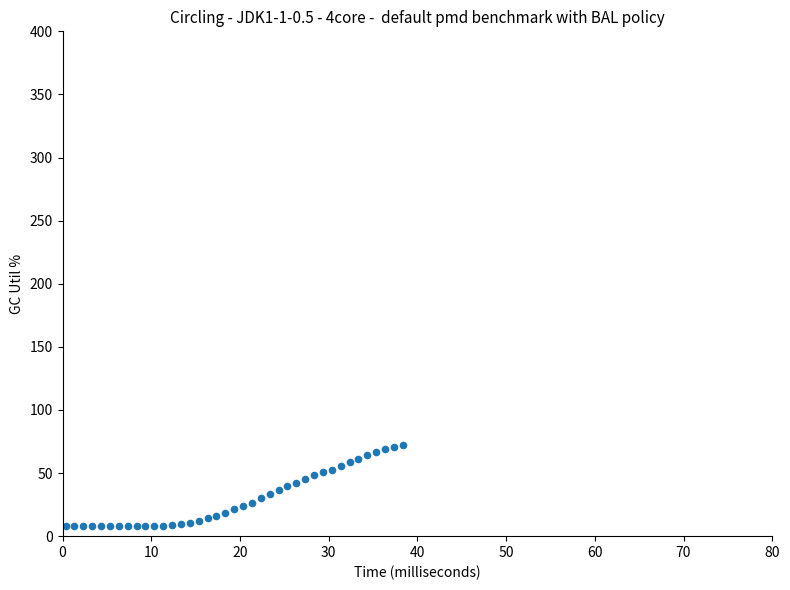

What is the range of Y values (max minus min)?

64.0